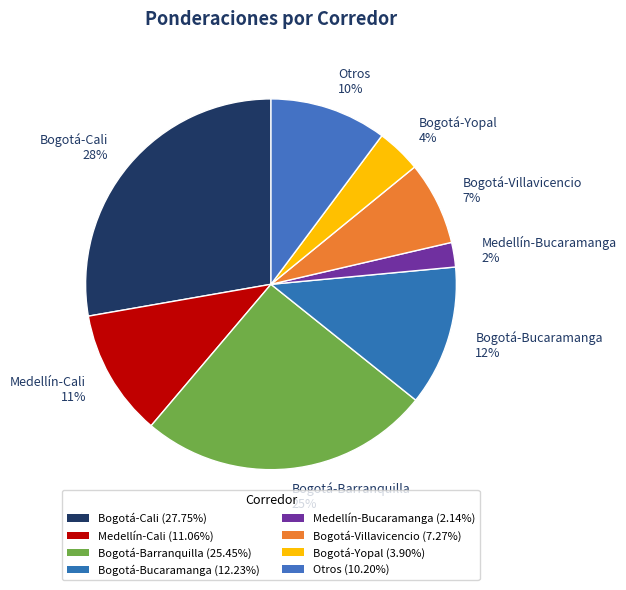

Is Bogotá-Cali the majority of the pie?

No